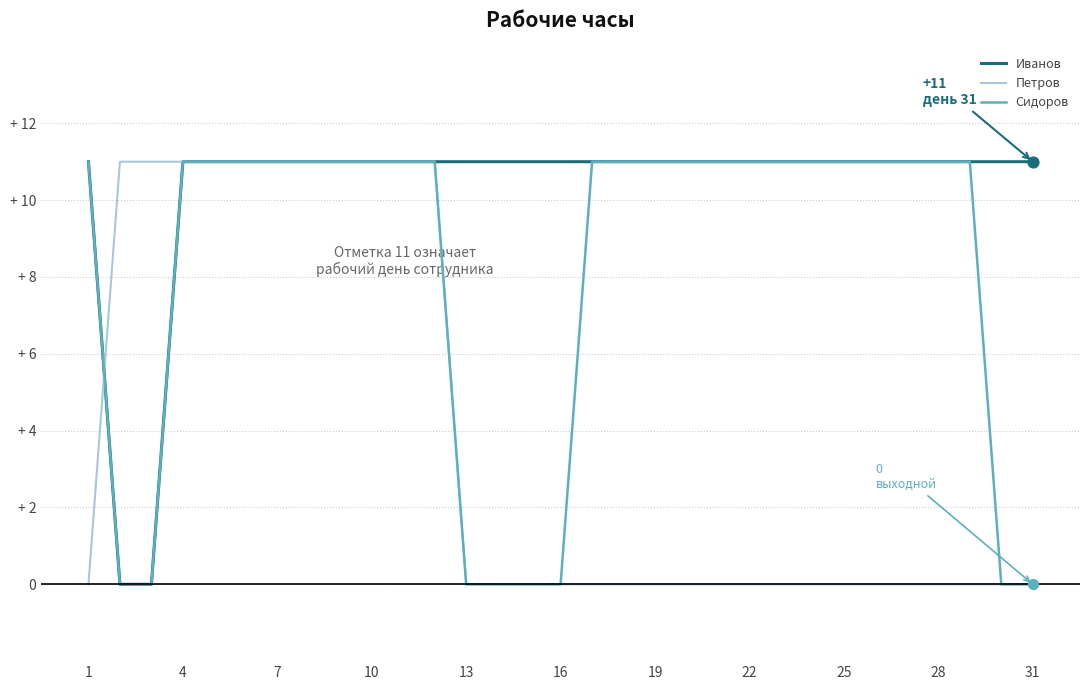

What are all the series names shown in the legend?

Иванов, Петров, Сидоров